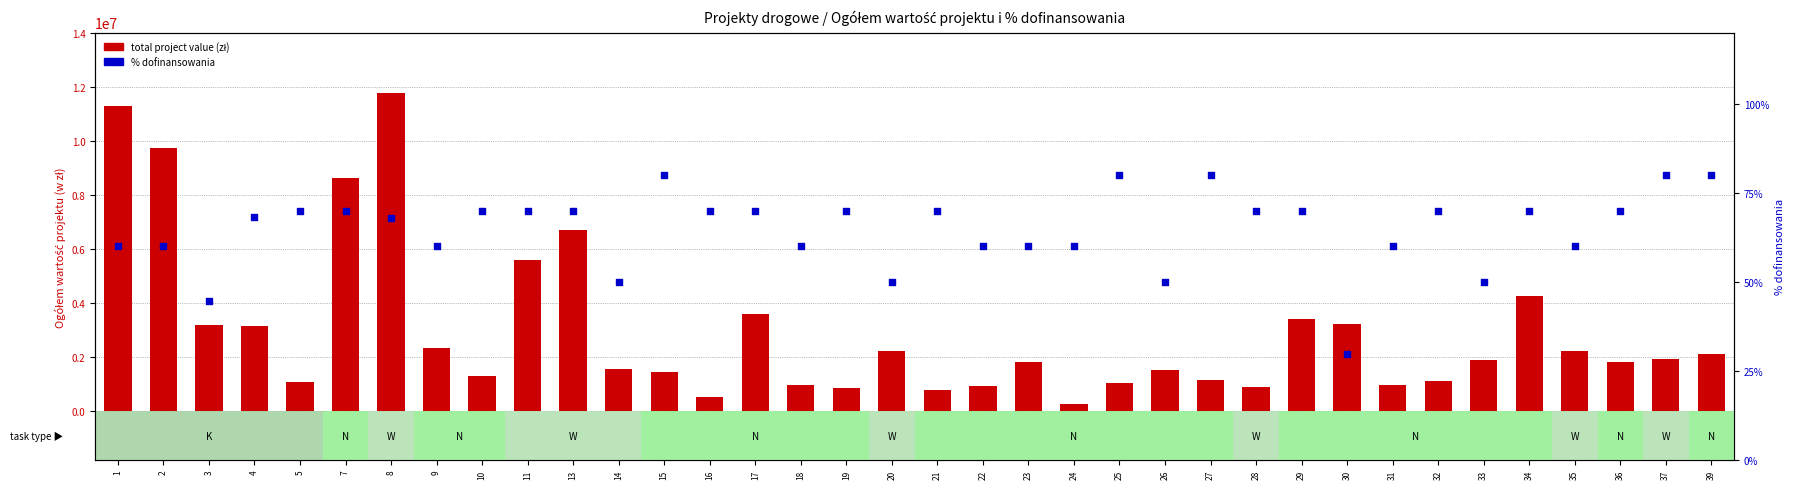

Which series reaches the minimum Y coordinate?

% dofinansowania